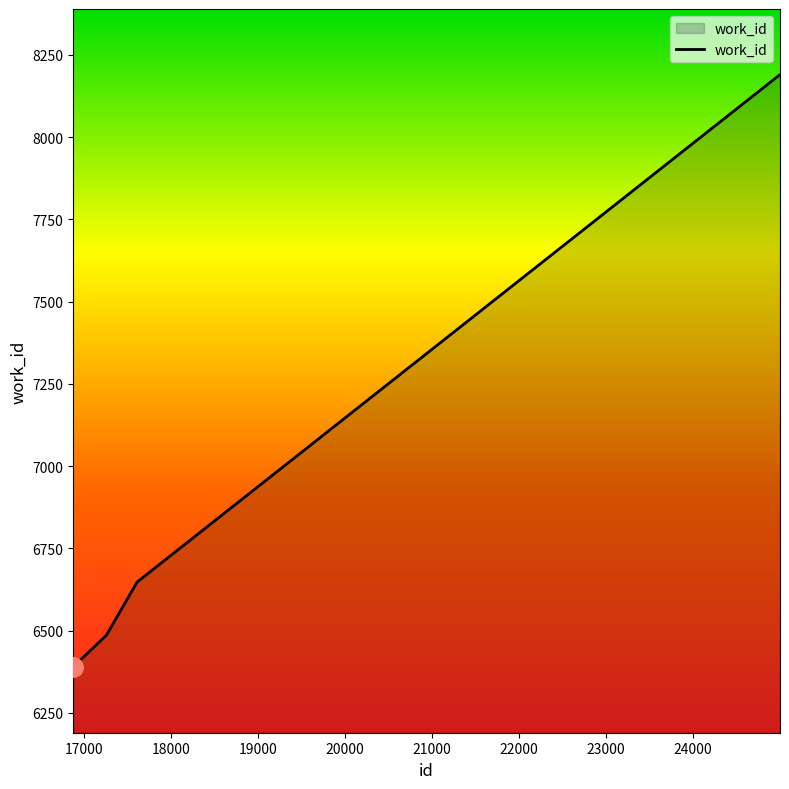

Does the chart display data point markers on the line(s)?

No